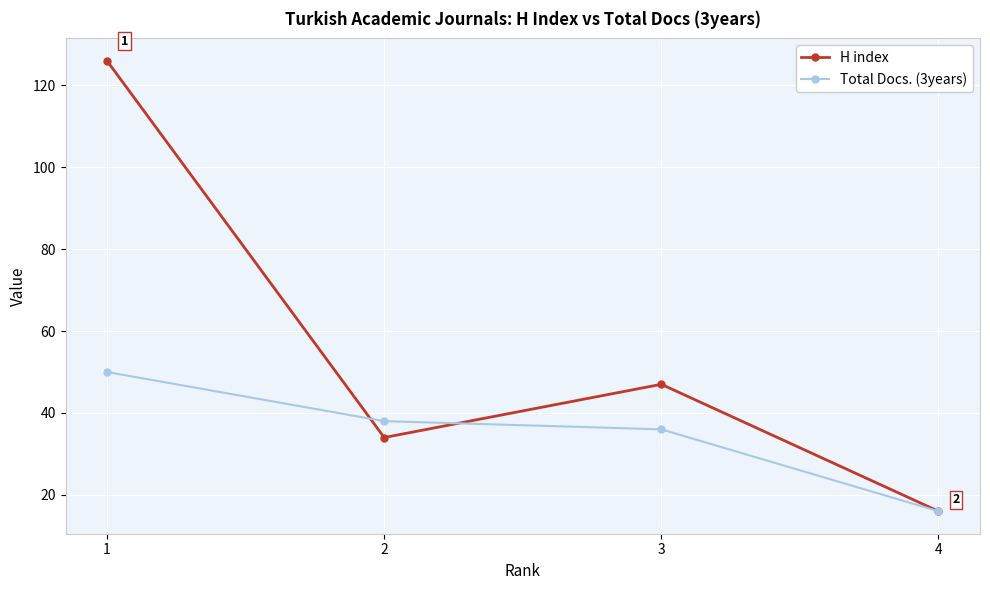

Count the H index values in the range 34 to 126.

3